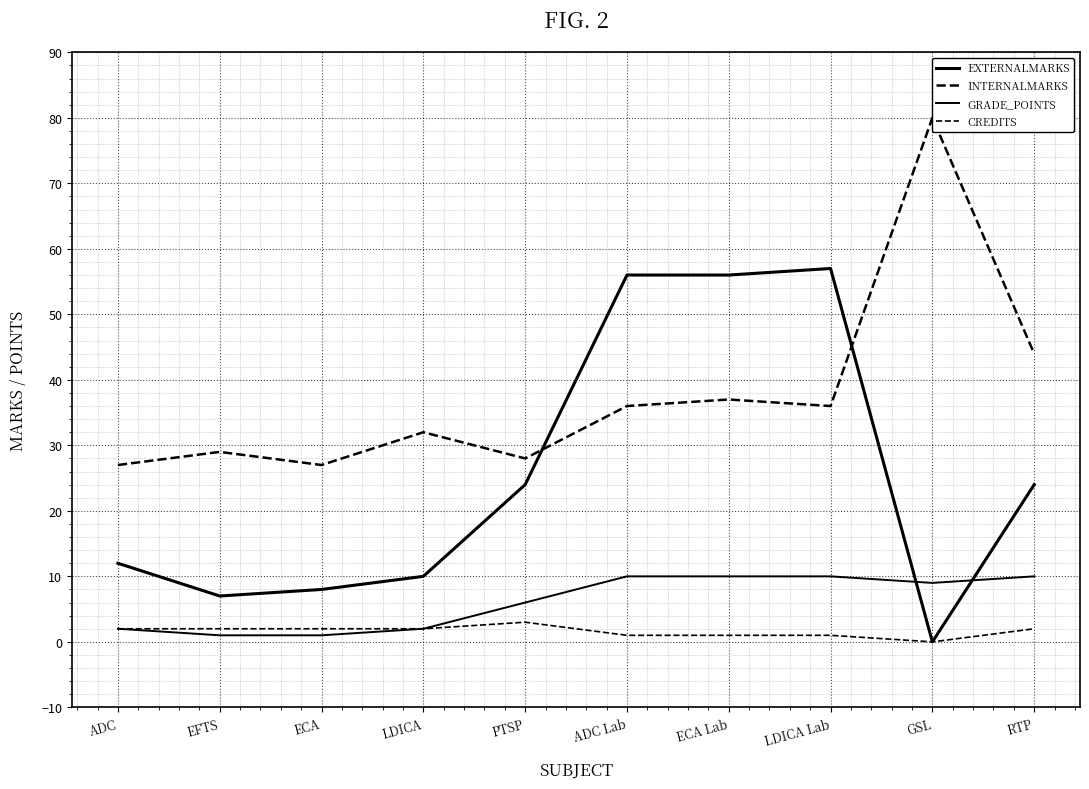

Where is the first local minimum for GRADE_POINTS?

GSL